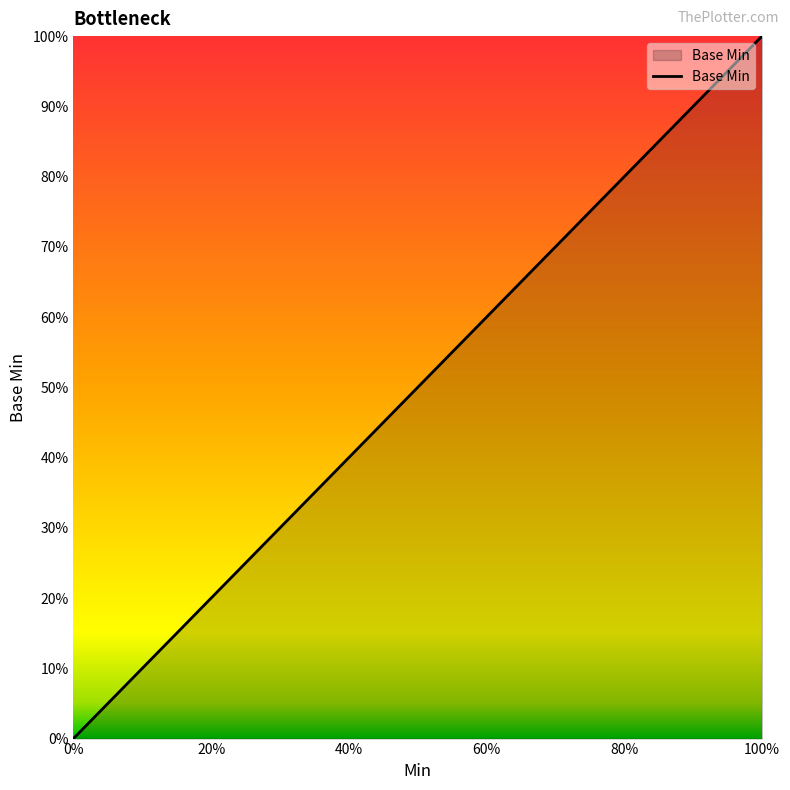

Does the chart display data point markers on the line(s)?

No